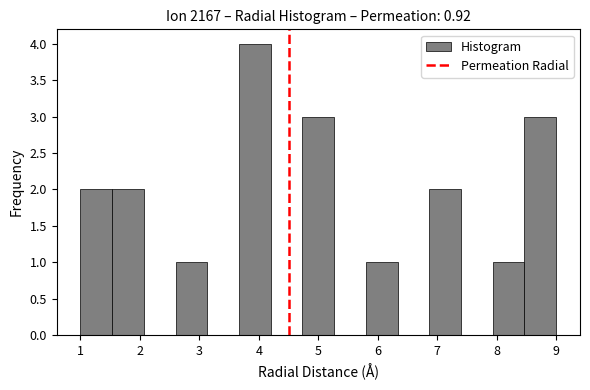

Which range on the x-axis has the tallest bar?

3.7 to 4.2